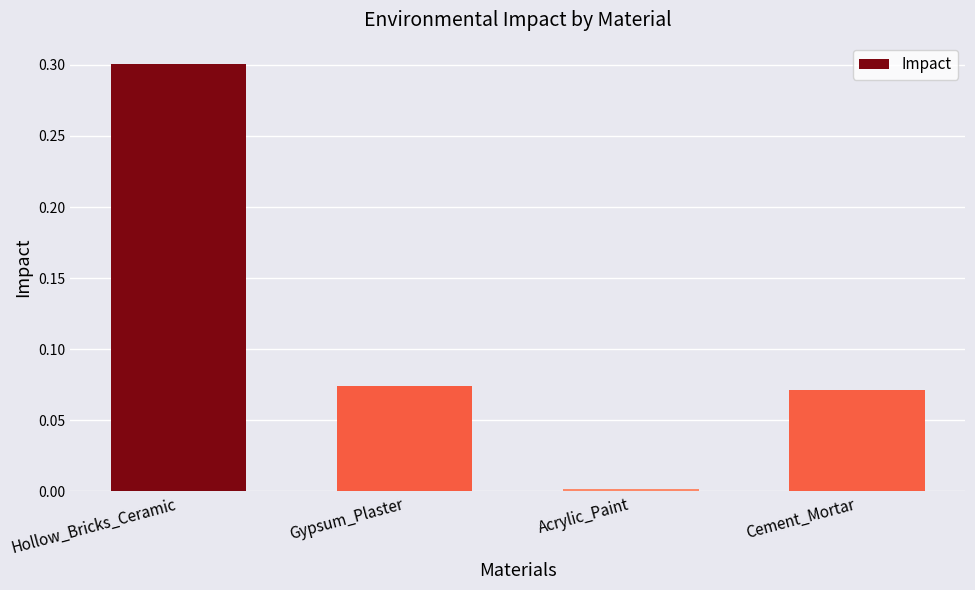

What is the label of the 3rd bar from the left?

Acrylic_Paint